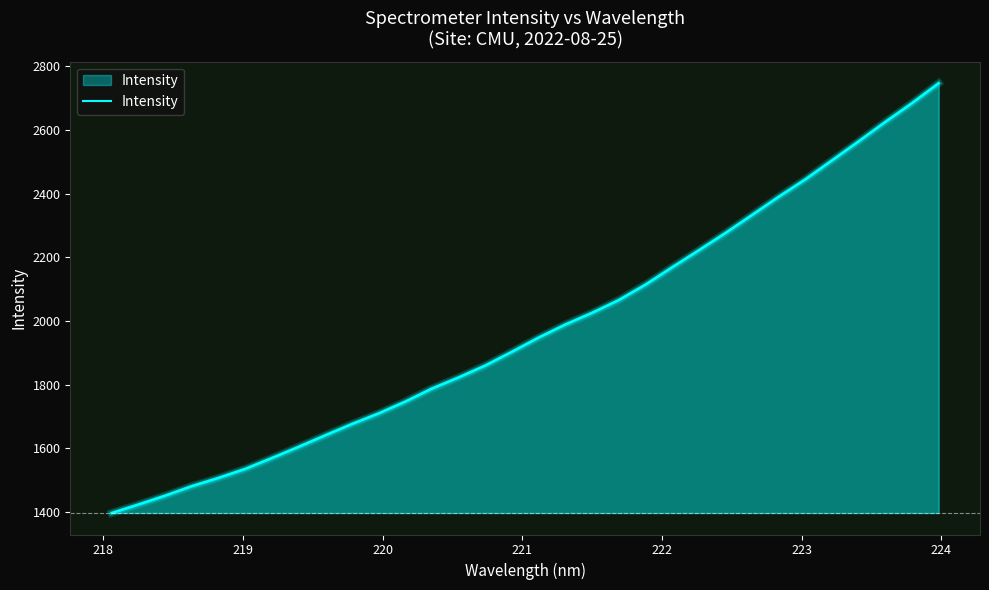

The chart shows a value of 2111.4 at 221. True or false?

False